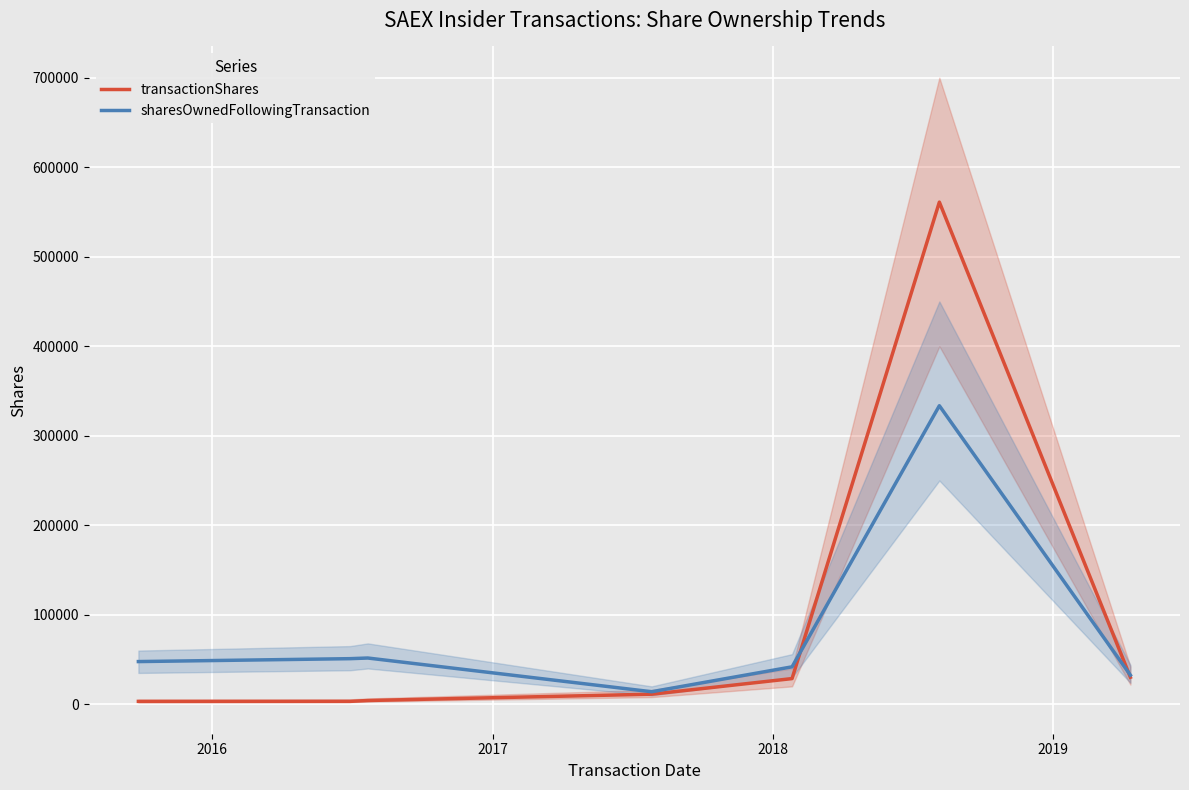

True or false: transactionShares has more than 1 points higher than both neighbors.

False